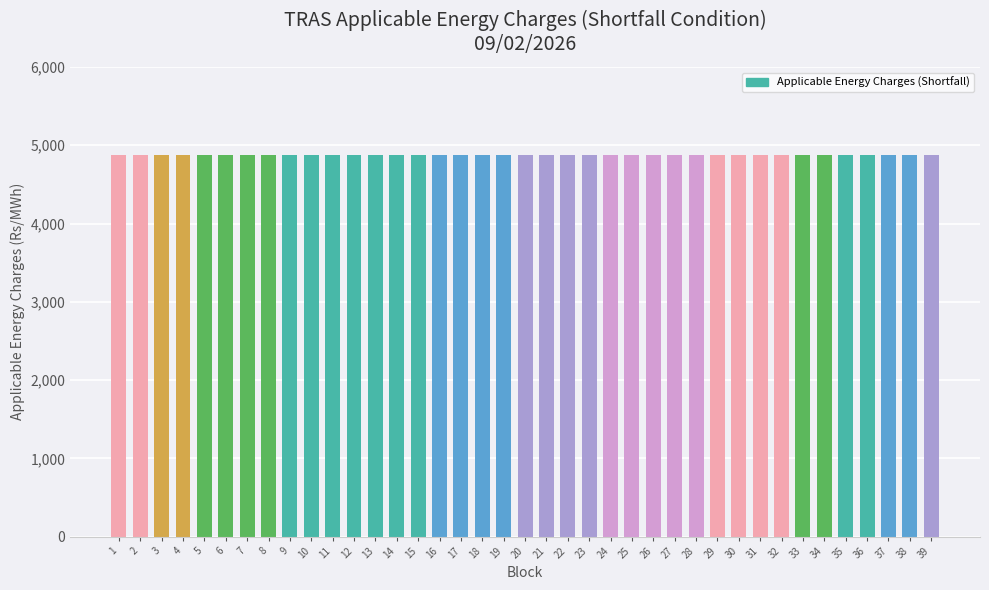

At how many categories does at least one series exceed 1478?

39